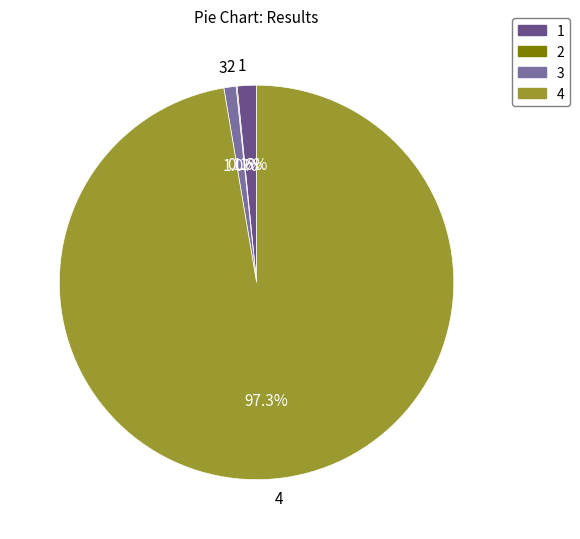

Is 1 the majority of the pie?

No